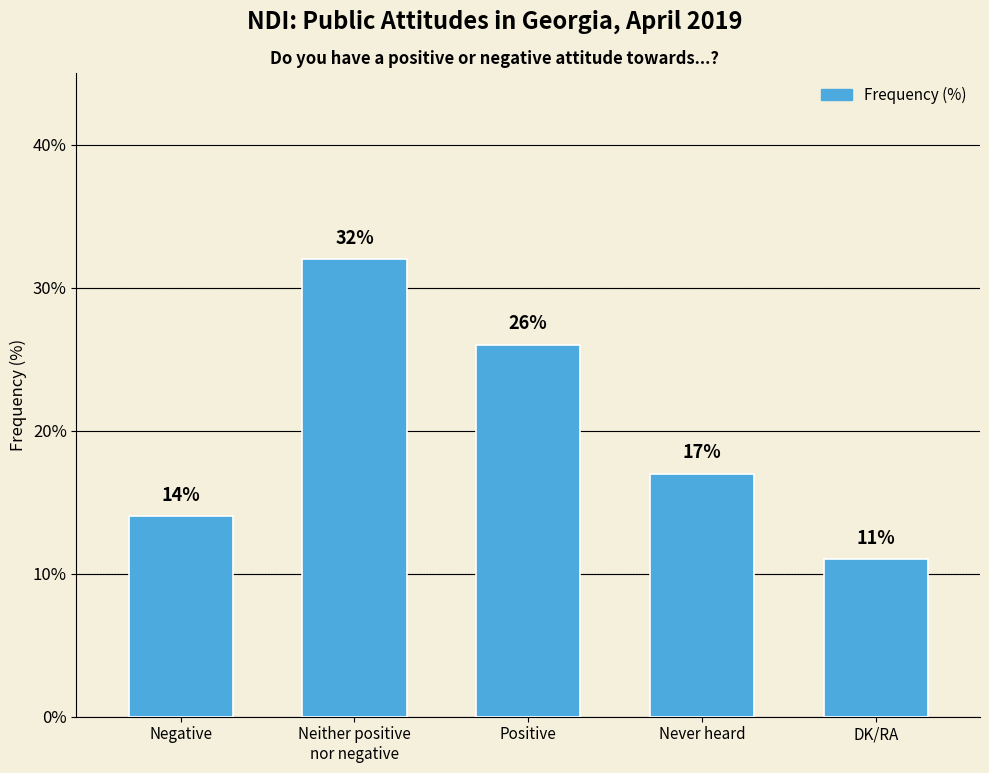

Does the chart contain stacked bars?

No